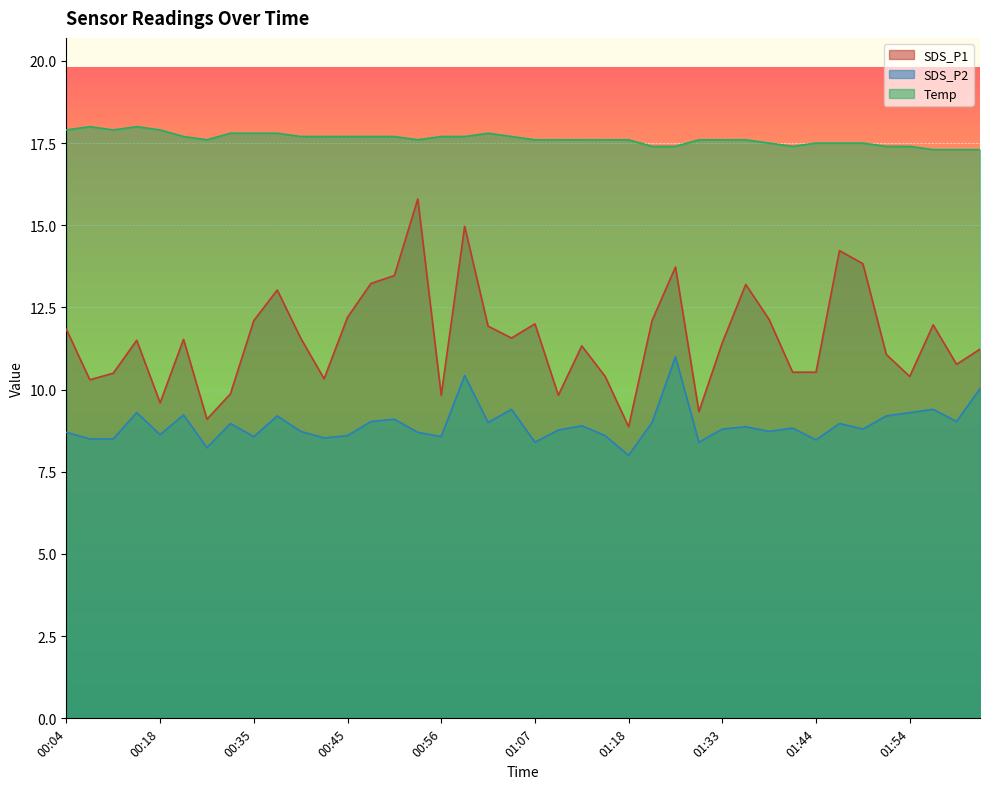

Between 00:54 and 01:07, which series saw the biggest shift?

SDS_P1